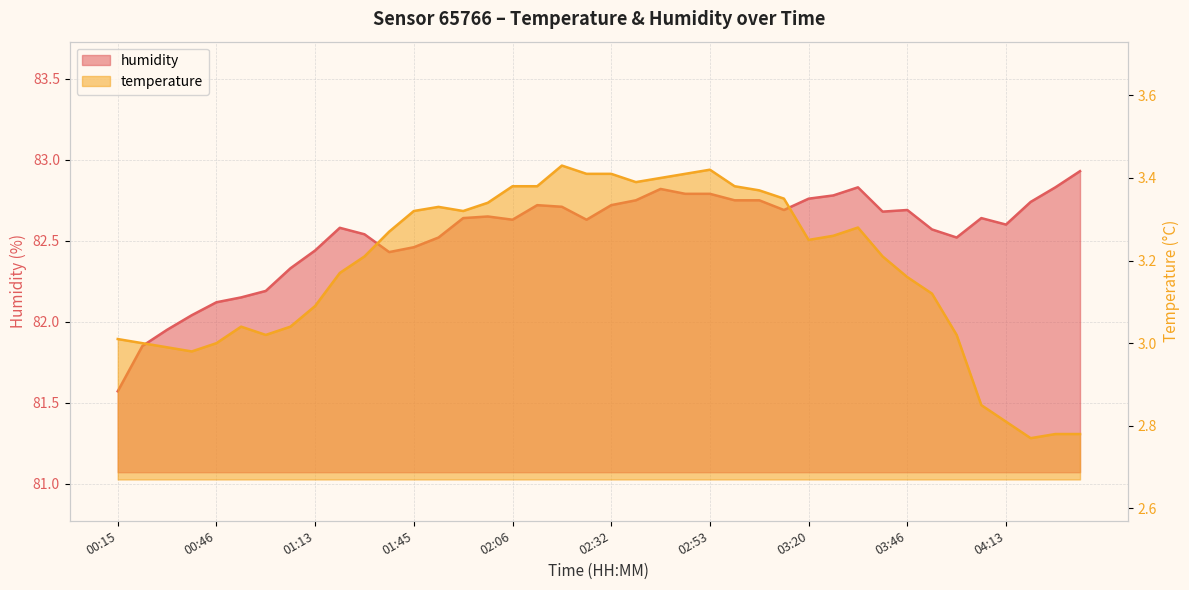

Is the value of temperature at 02:53 greater than the value of humidity at 03:03?

No